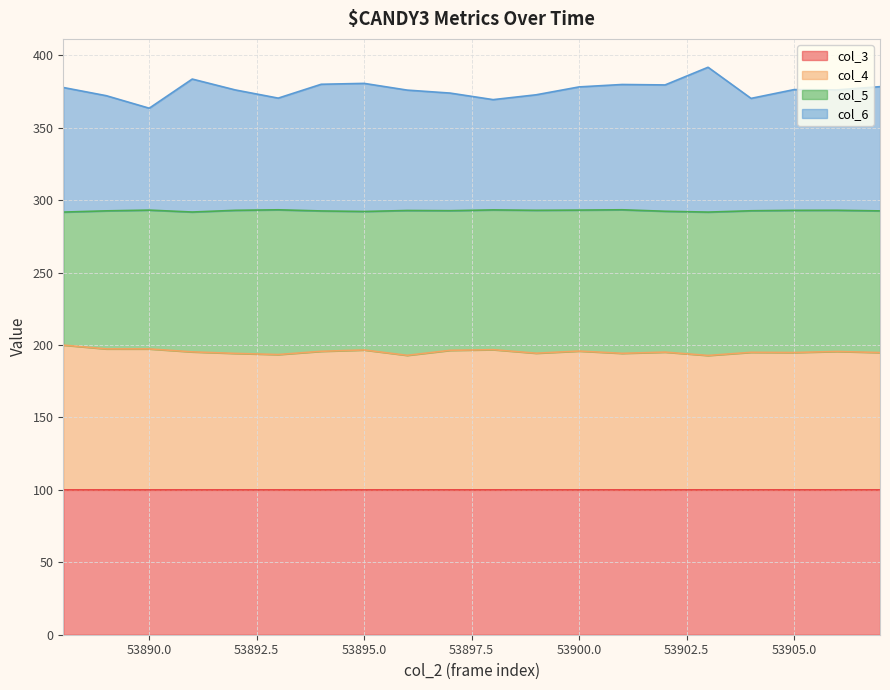

True or false: col_3 and col_4 intersect in this chart.

False